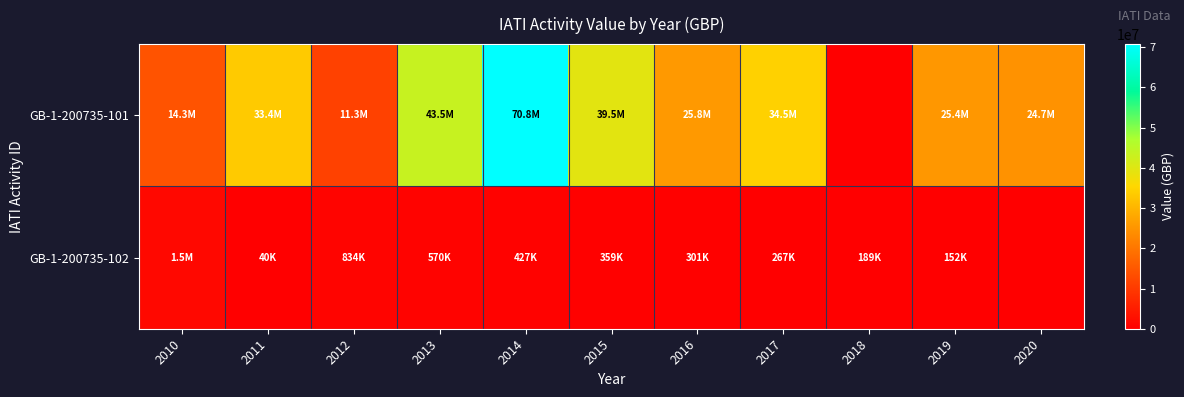

What is the total value across all series at 2012?

12127407